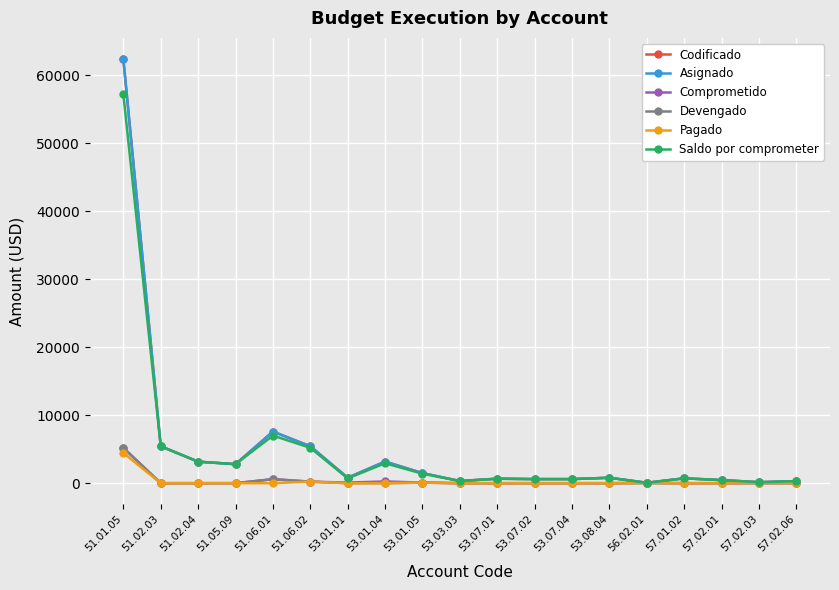

What is the value of the Codificado point at the 12th from the left?

600.0